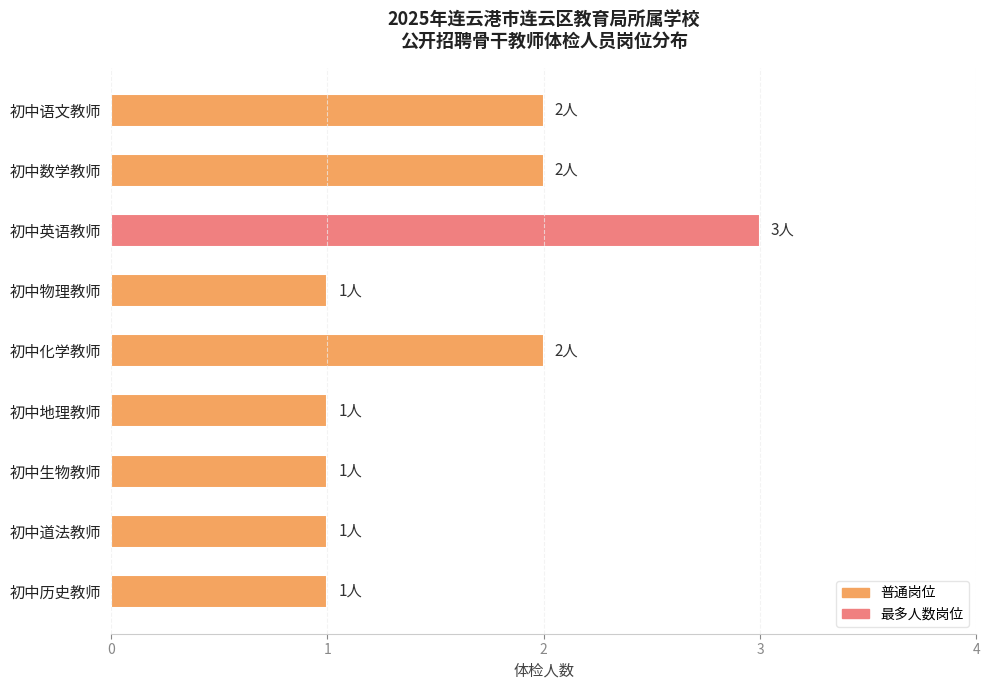

What is the value of the 8th bar from the top?

1